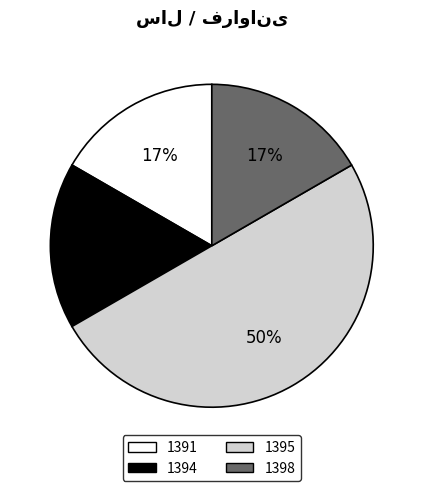

Combined, do 1398 and 1394 account for over 50%?

No